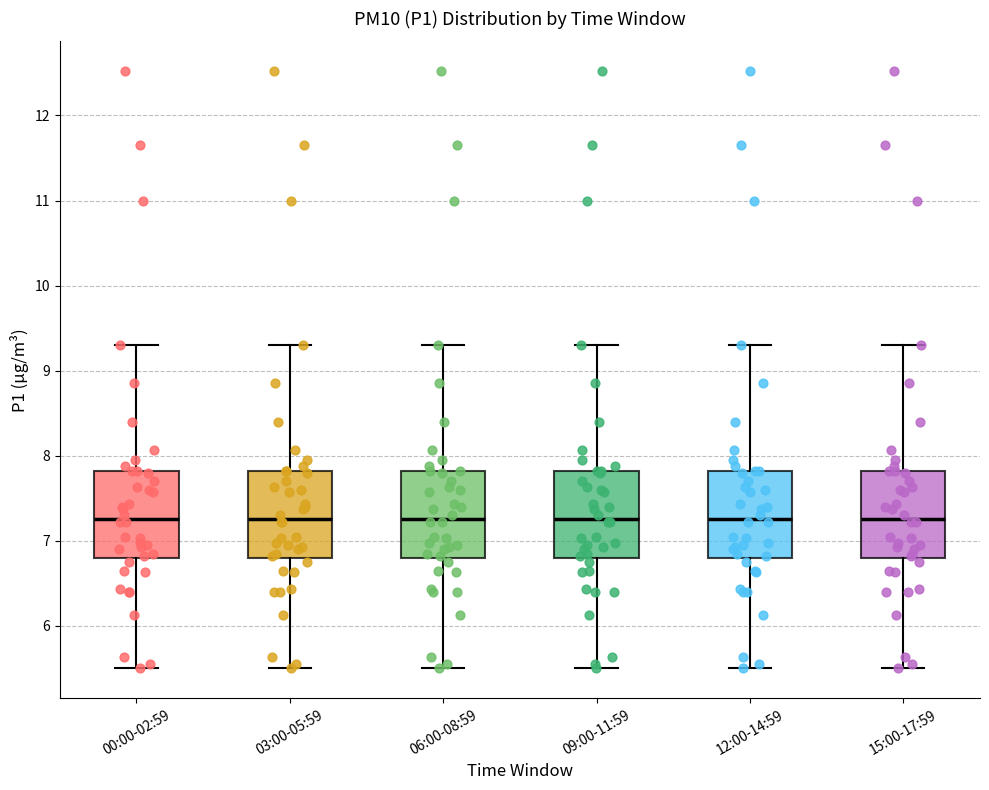

Reading left to right, read every box against the y-axis: the position of its median line, the range the box covers, and the ends of its whiskers. The values are not printed on the chart, so give them approximately, as read against the axis.

00:00-02:59: median 7.3, box 6.8 to 7.8, whiskers 5.5 to 9.3
03:00-05:59: median 7.3, box 6.8 to 7.8, whiskers 5.5 to 9.3
06:00-08:59: median 7.3, box 6.8 to 7.8, whiskers 5.5 to 9.3
09:00-11:59: median 7.3, box 6.8 to 7.8, whiskers 5.5 to 9.3
12:00-14:59: median 7.3, box 6.8 to 7.8, whiskers 5.5 to 9.3
15:00-17:59: median 7.3, box 6.8 to 7.8, whiskers 5.5 to 9.3